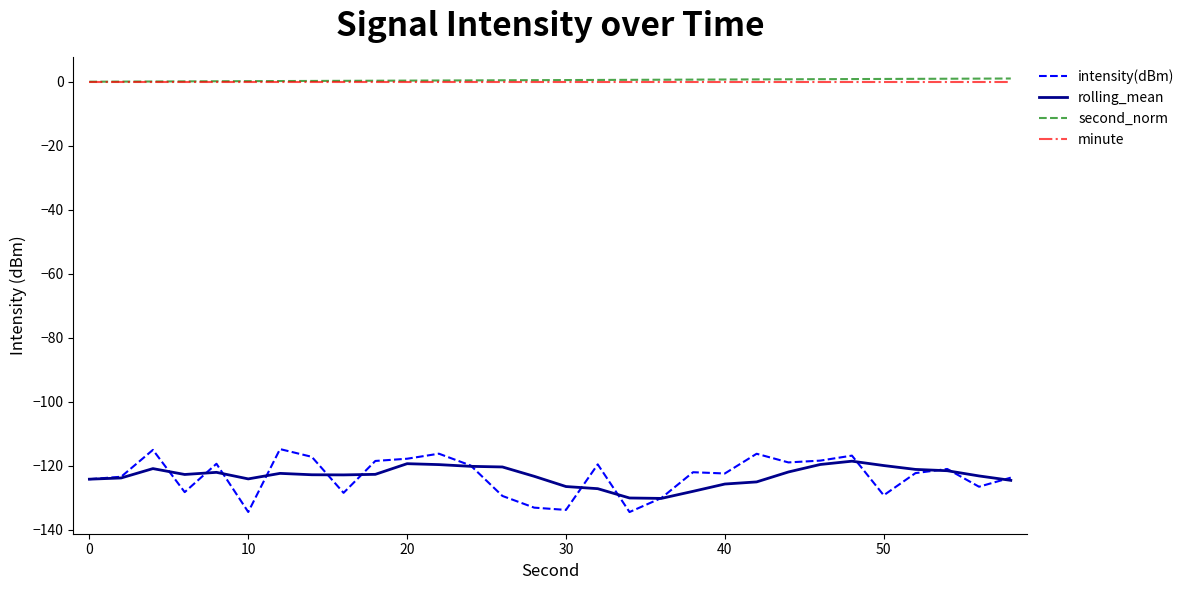

True or false: intensity(dBm) and second_norm cross at least once.

False